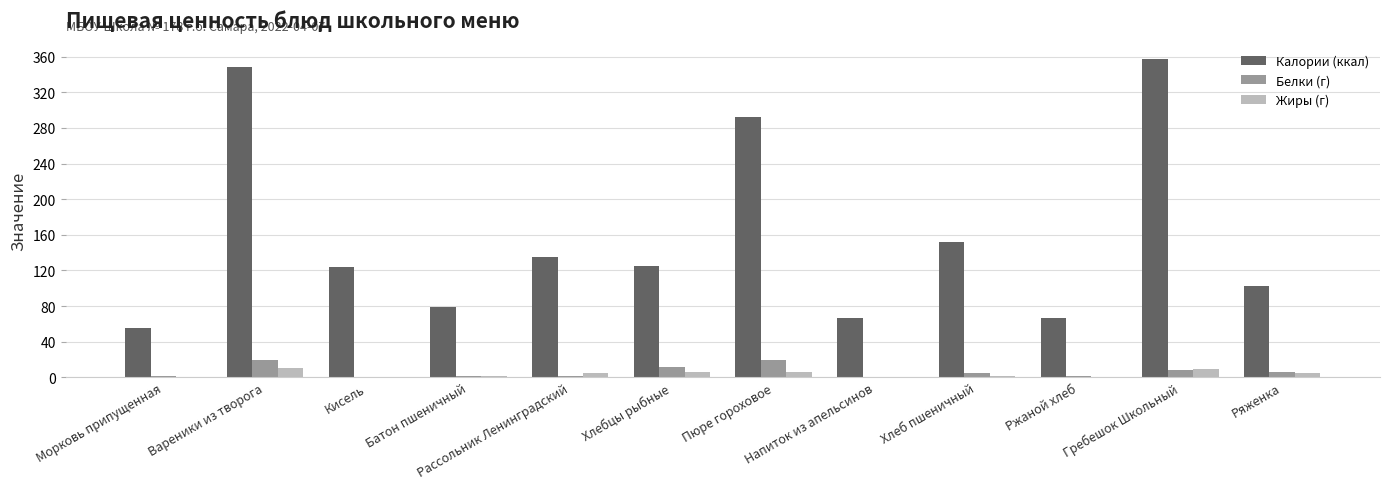

Which series changed the most between Вареники из творога and Ряженка?

Калории (ккал)